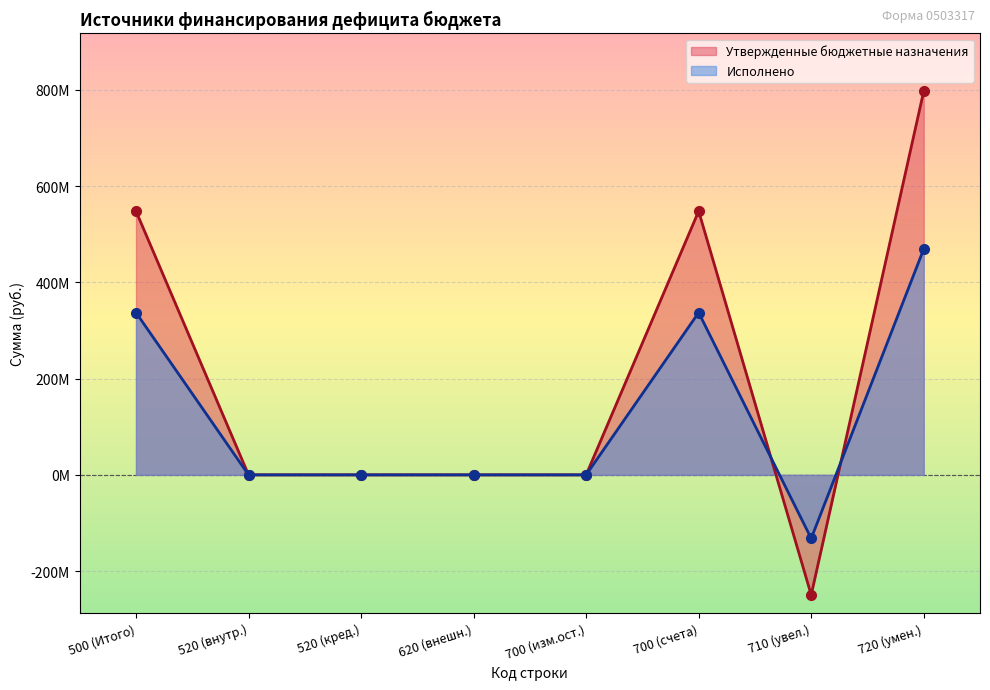

At which label does Исполнено reach its minimum?

710 (увел.)